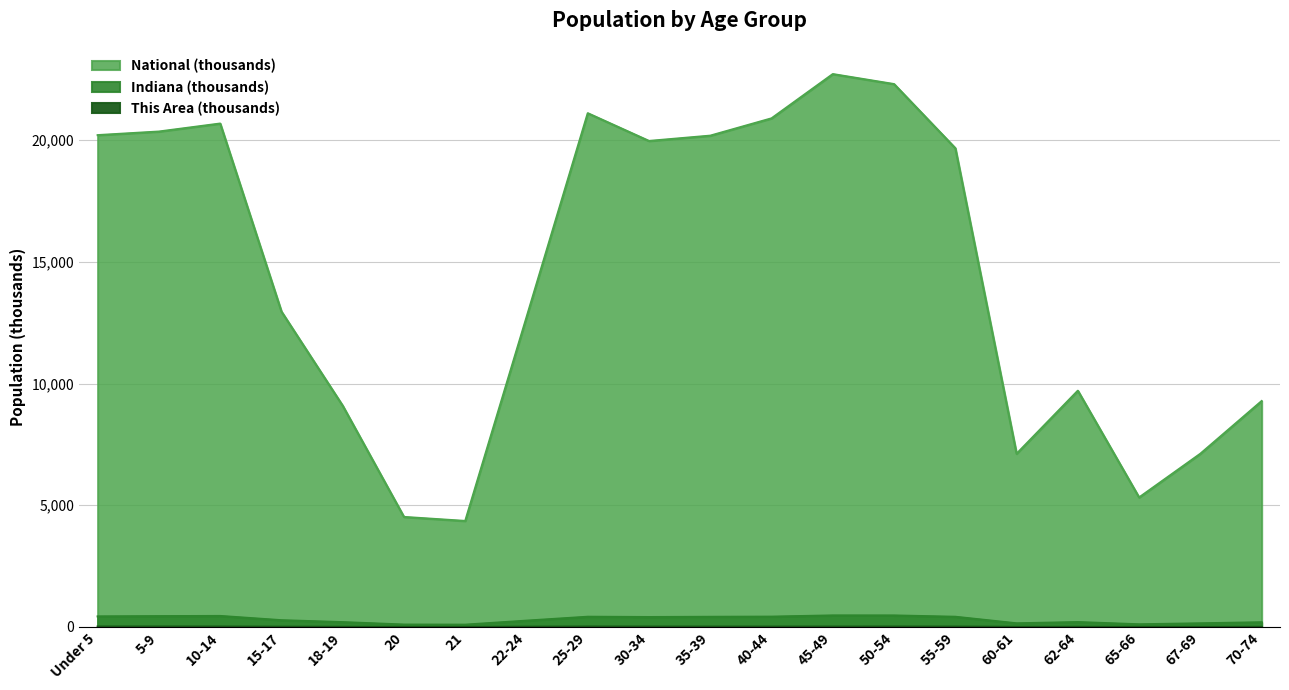

What is the highest value of the Indiana series?

473.9